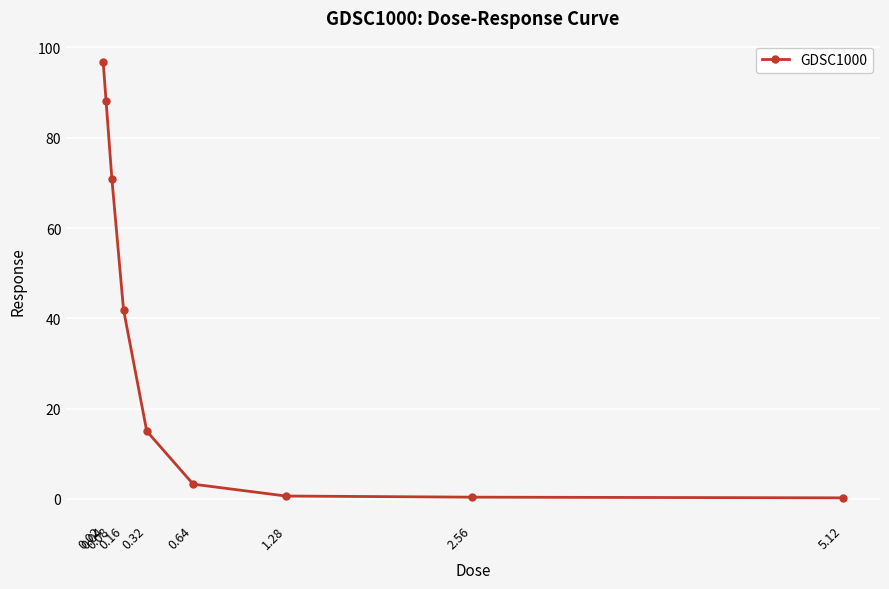

What is the difference between the maximum and minimum values?

96.5